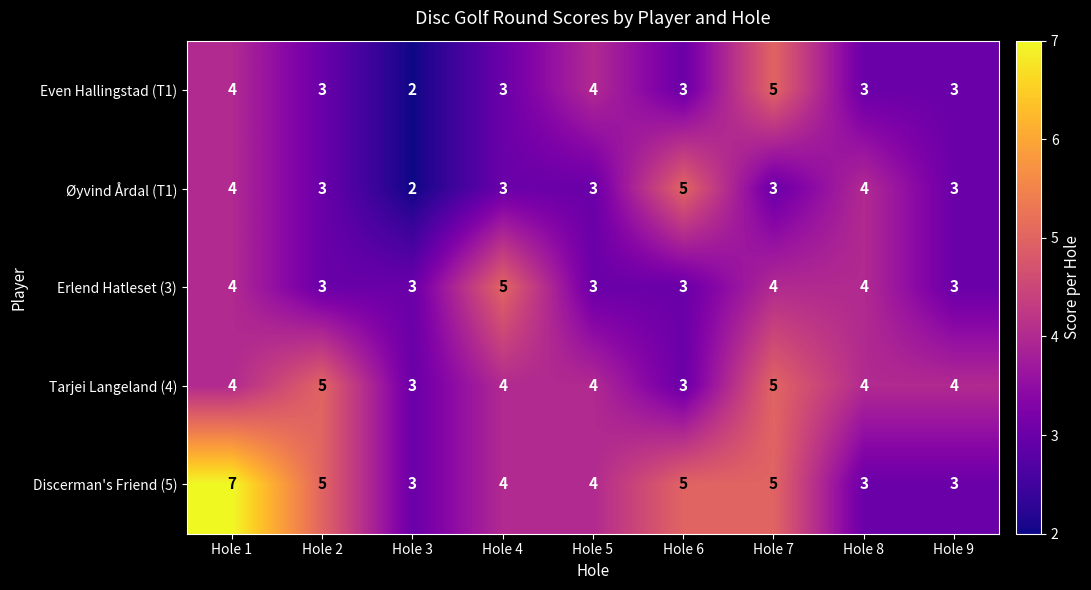

At which category is the sum across all series the highest?

Hole 1